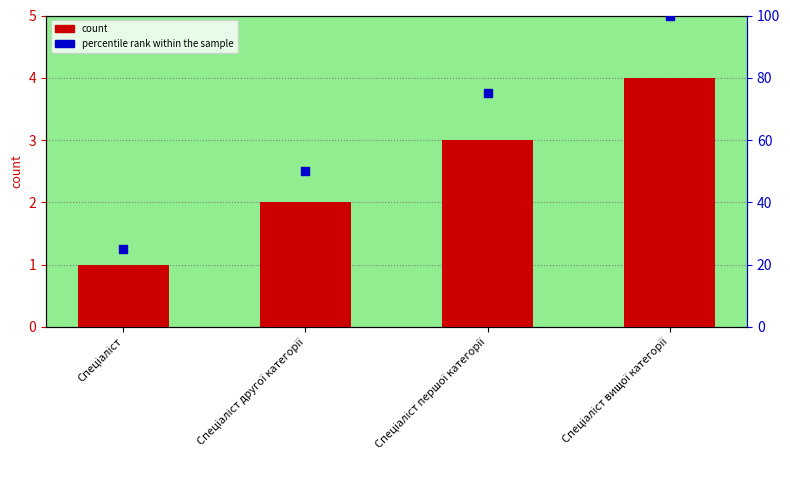

At how many categories does at least one series exceed 41?

3